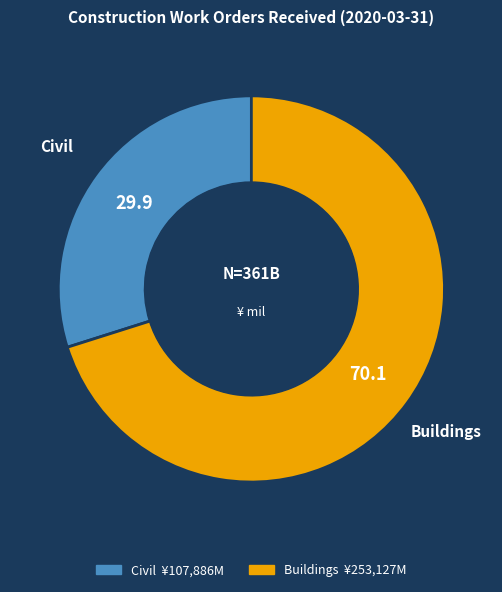

The Buildings slice represents 78% of the pie. True or false?

False